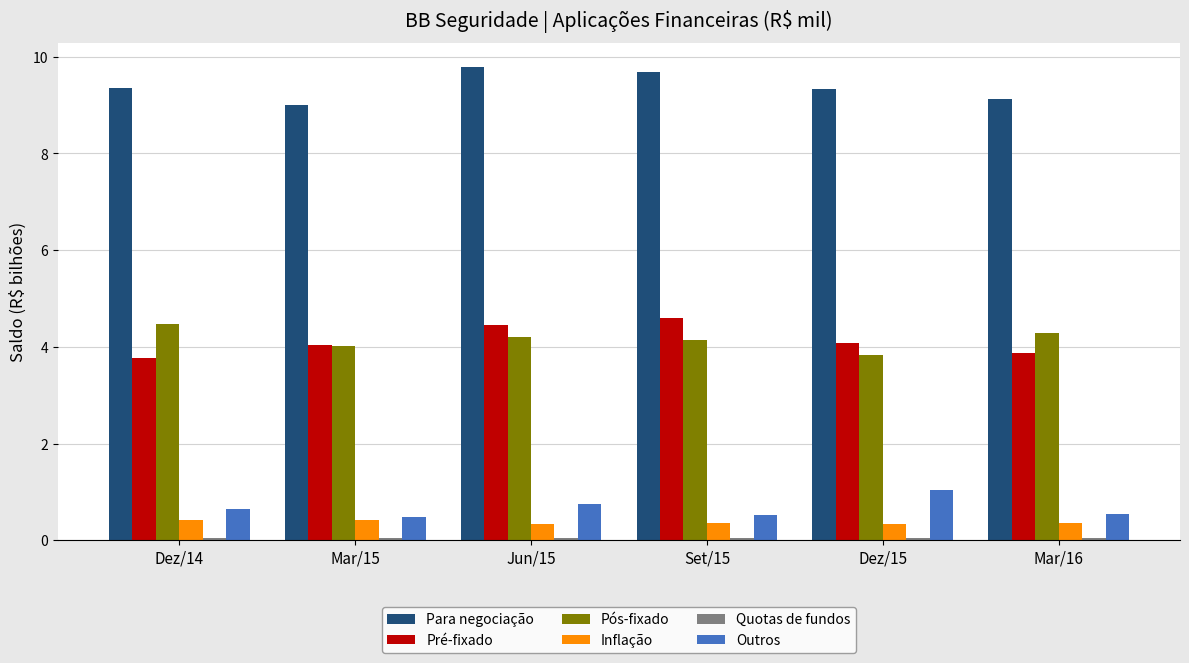

True or false: Outros has a value of 0.6 at Dez/14.

True